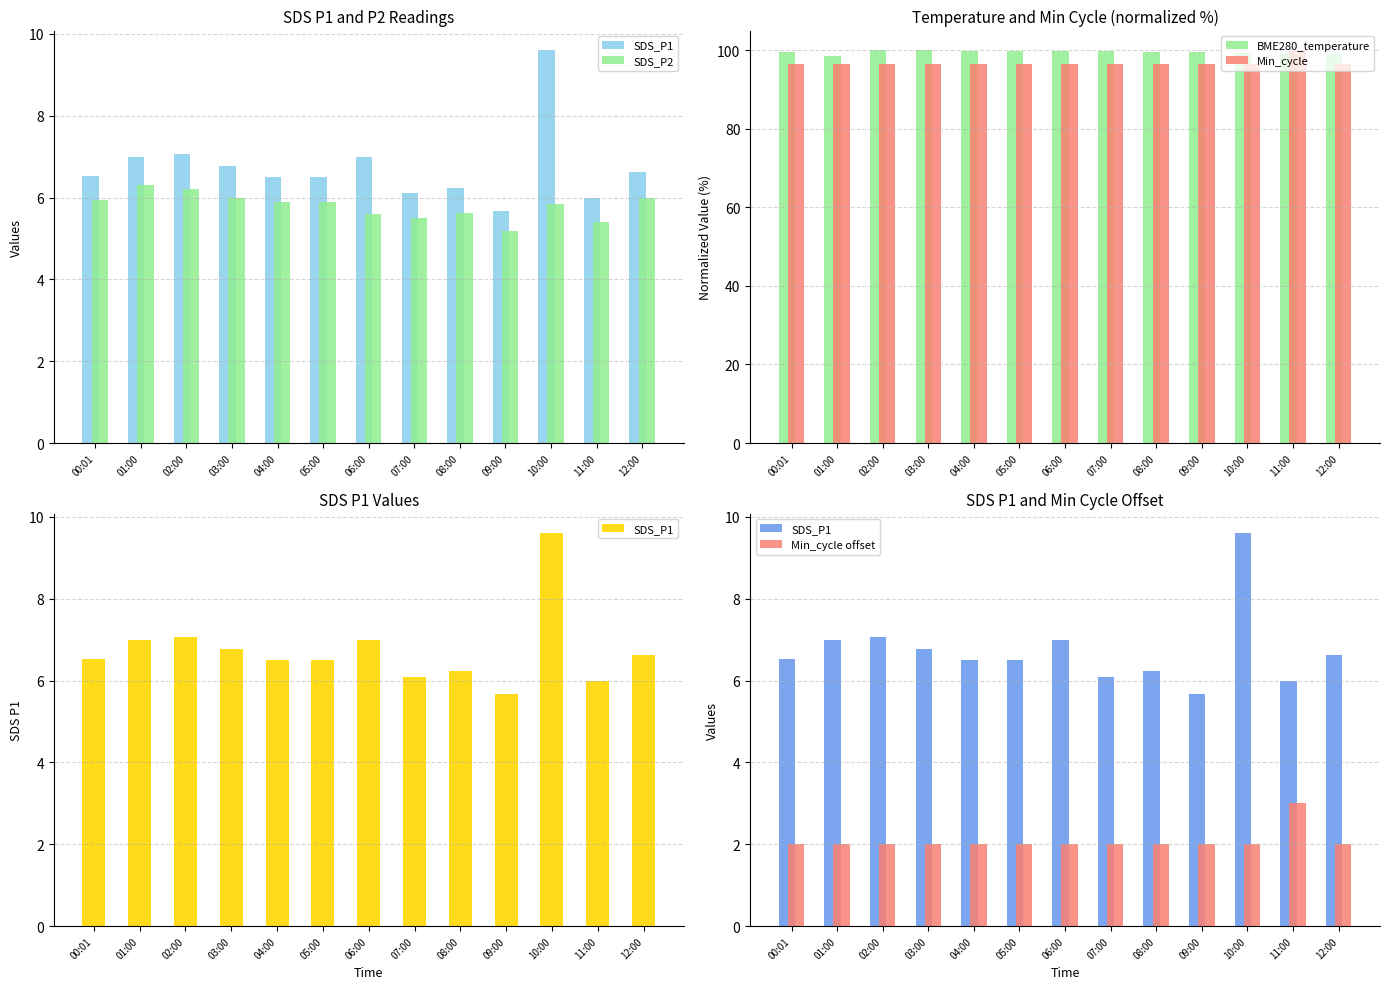

What is the average value of the SDS_P1 series?

6.7